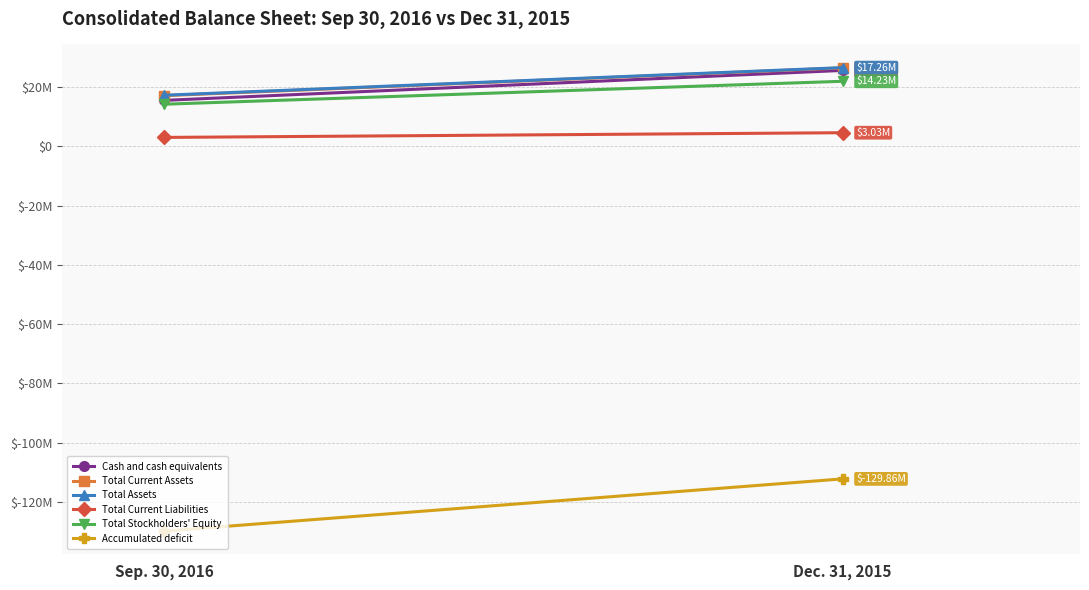

At which label is Total Stockholders' Equity closest to 18104050?

Sep. 30, 2016